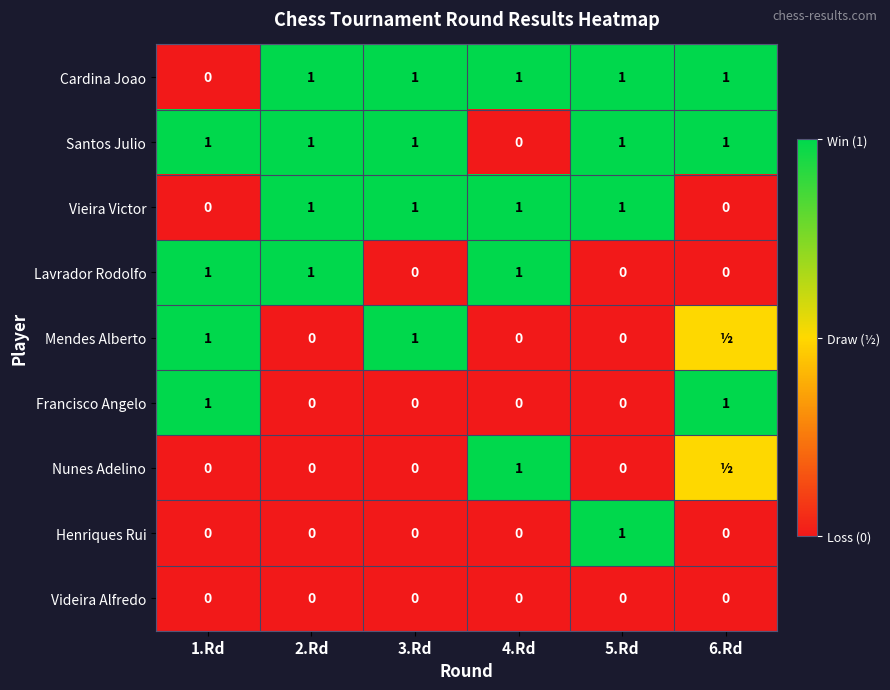

What is the total value across all series at 4.Rd?

4.0